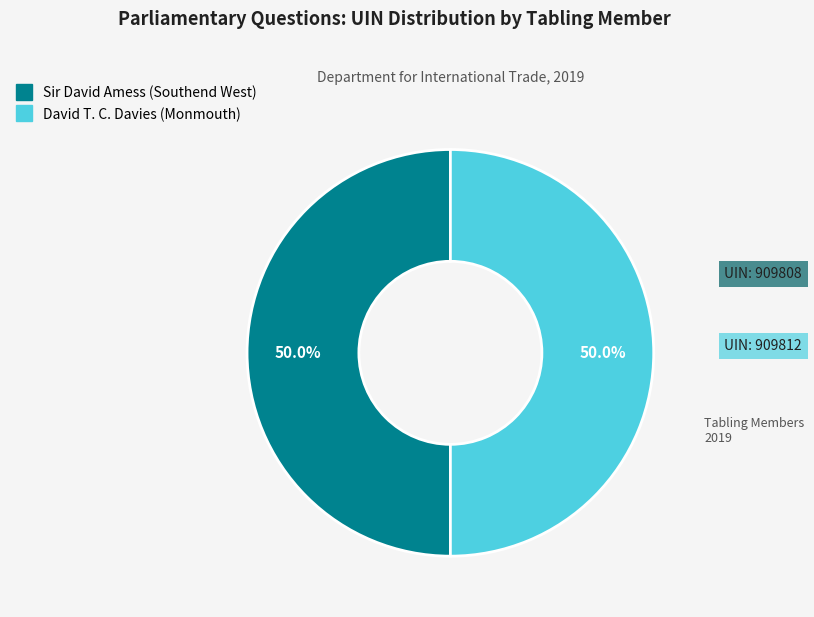

True or false: Sir David Amess (Southend West) accounts for 50% of the total.

True